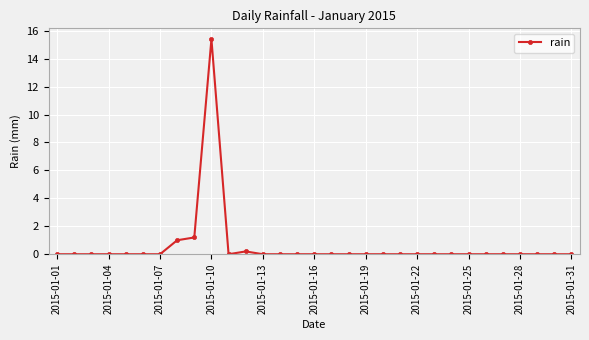

What is the difference between the maximum and minimum values?

15.4